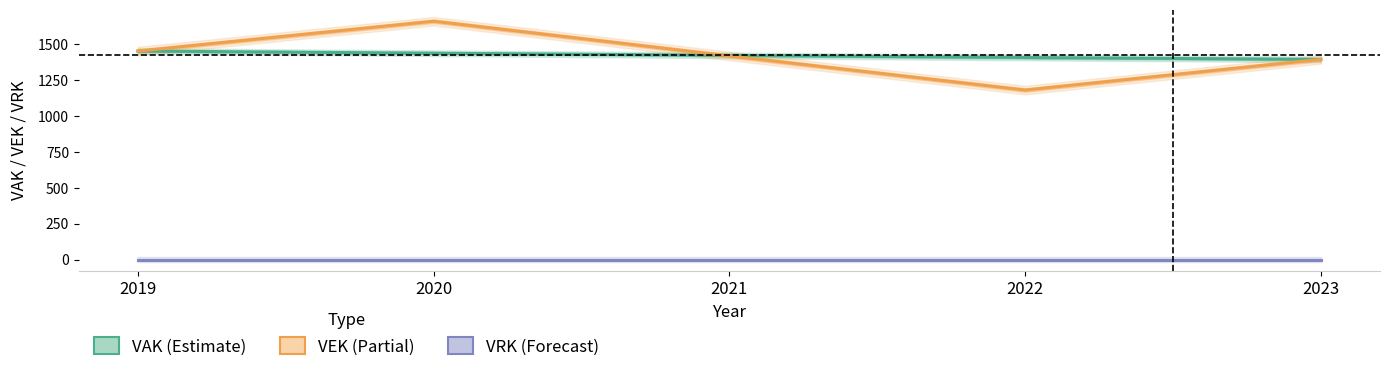

Rank the series at 2021 from highest to lowest value.

VAK (Estimate), VEK (Partial), VRK (Forecast)